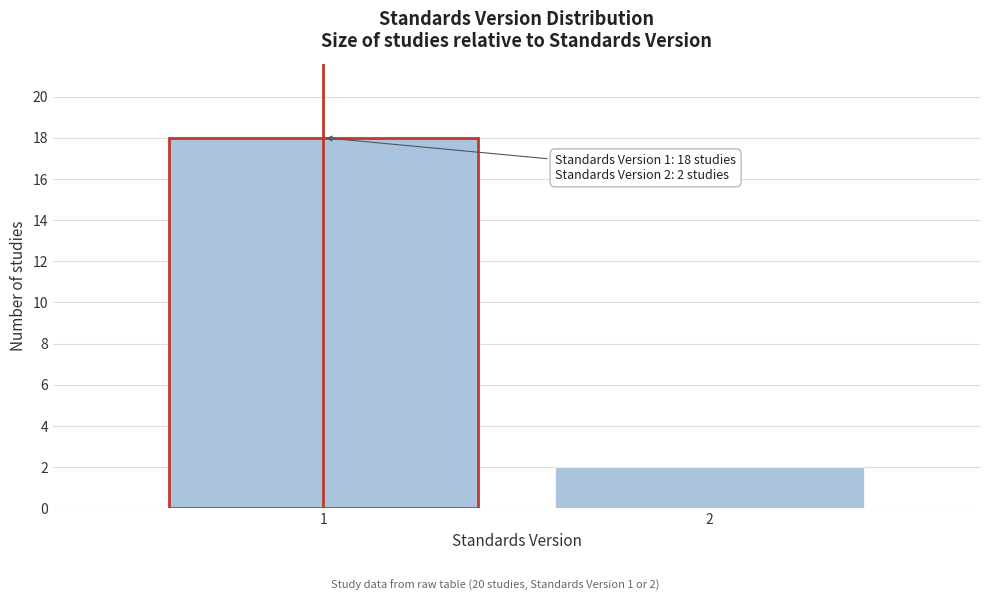

Reading left to right, list all the values displayed in this chart.

1=18	2=2